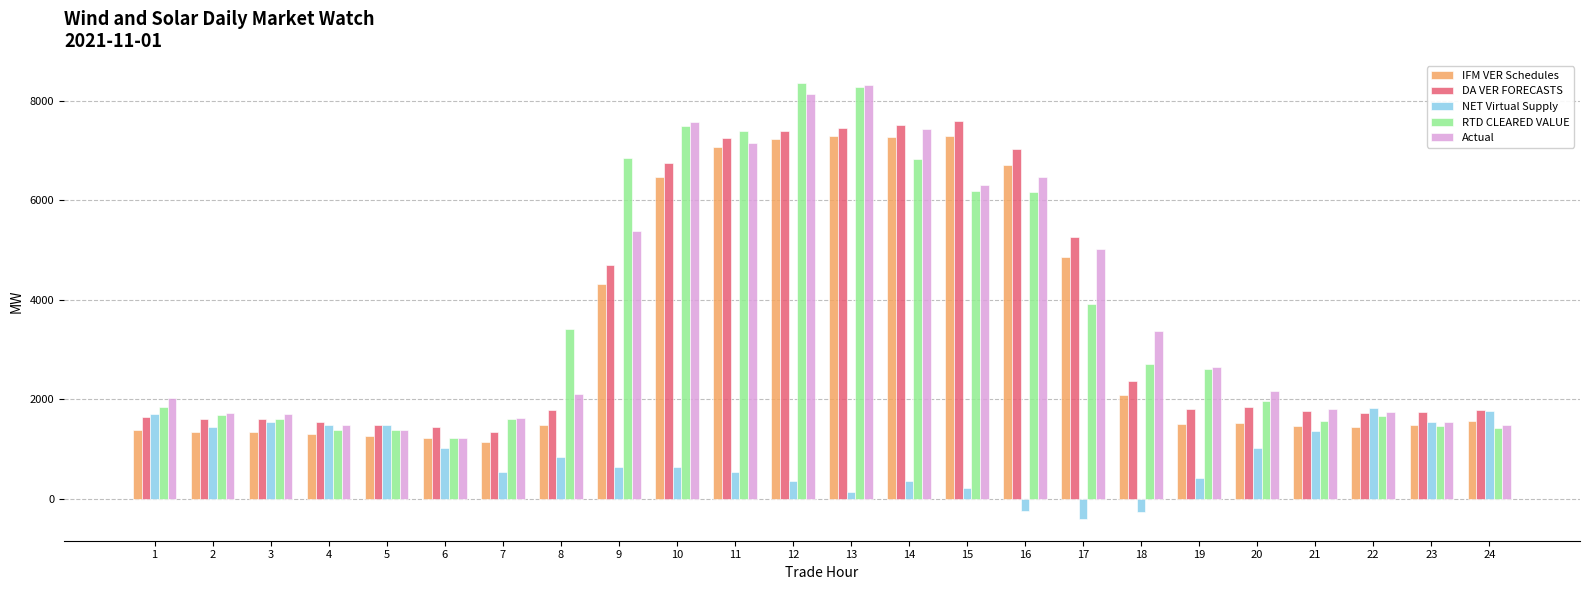

Where is RTD CLEARED VALUE nearest to the value 4798?

17